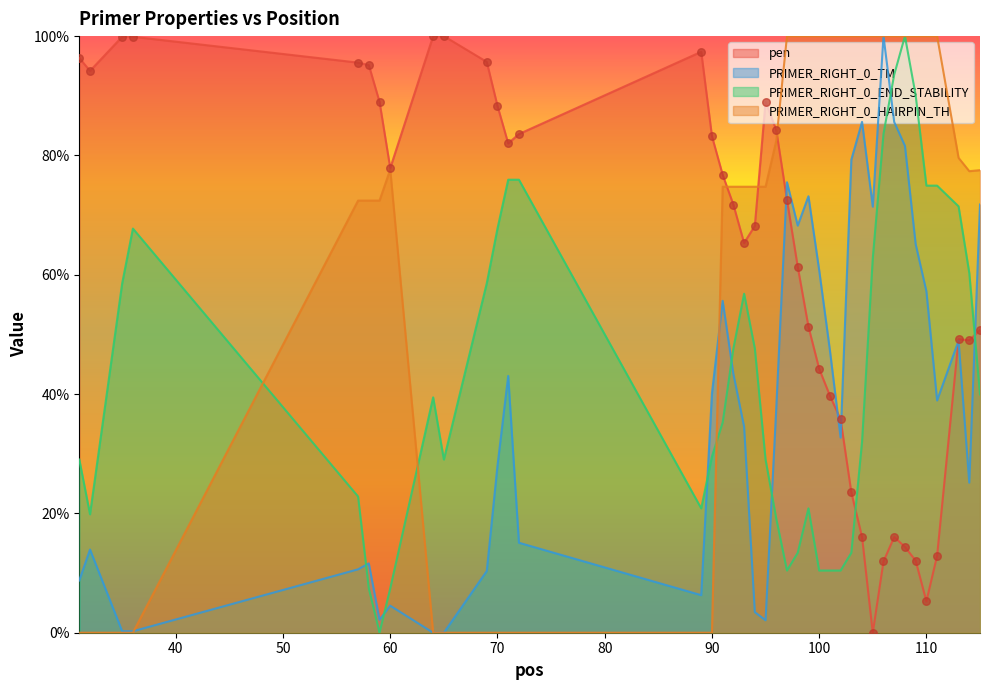

What are all the series names shown in the legend?

pen, PRIMER_RIGHT_0_TM, PRIMER_RIGHT_0_END_STABILITY, PRIMER_RIGHT_0_HAIRPIN_TH